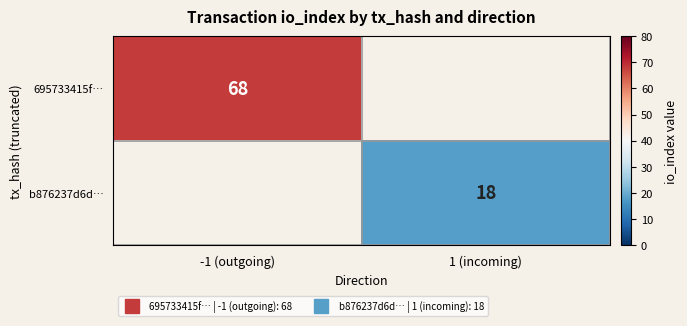

Is it true that 695733415f… equals 68.0 at -1 (outgoing)?

True